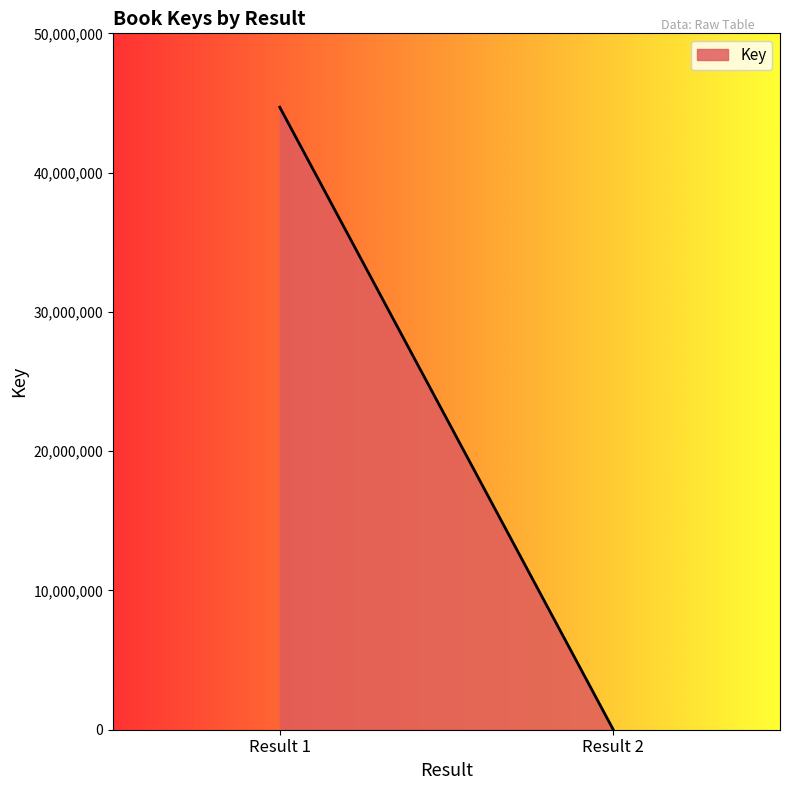

True or false: there are more than 1 points higher than both neighbors.

False